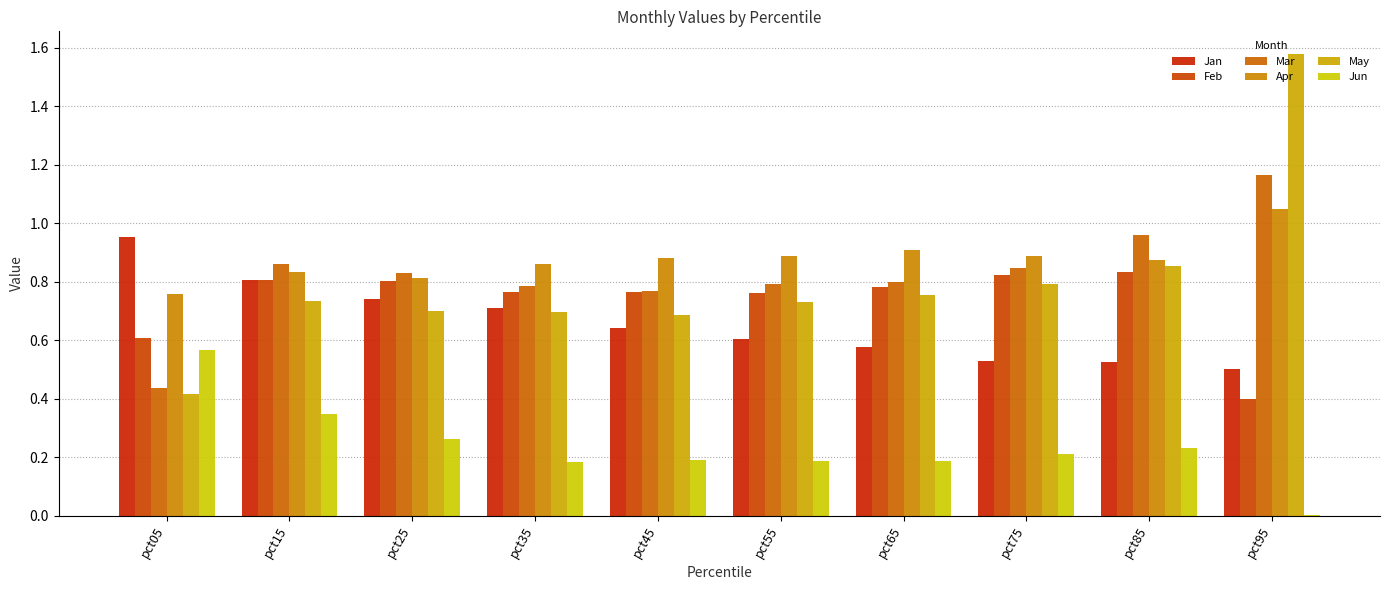

Count the number of data series in this chart.

6